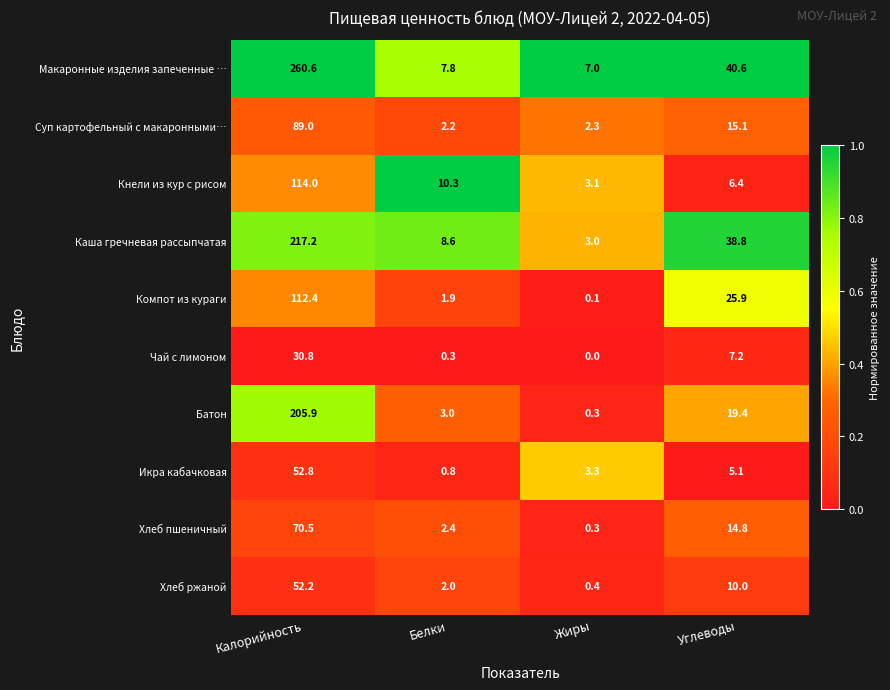

What is the difference between the second highest and second lowest values in the Каша гречневая рассыпчатая series?

30.2